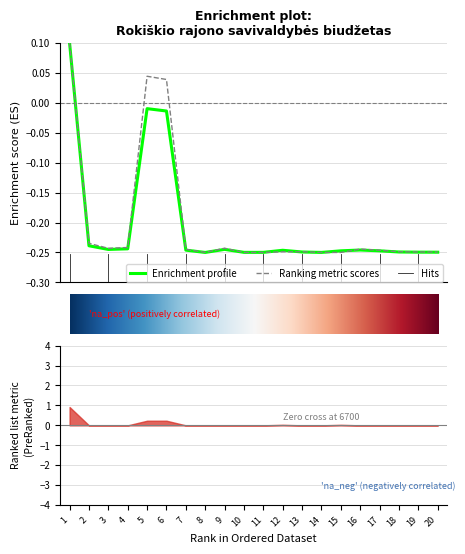

Which category has the highest value across all series?

1